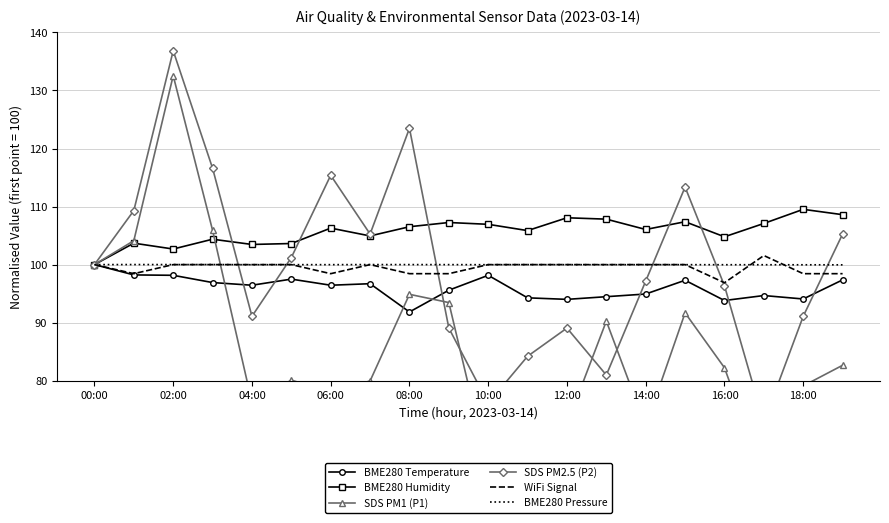

True or false: BME280 Pressure and SDS PM2.5 (P2) intersect in this chart.

True